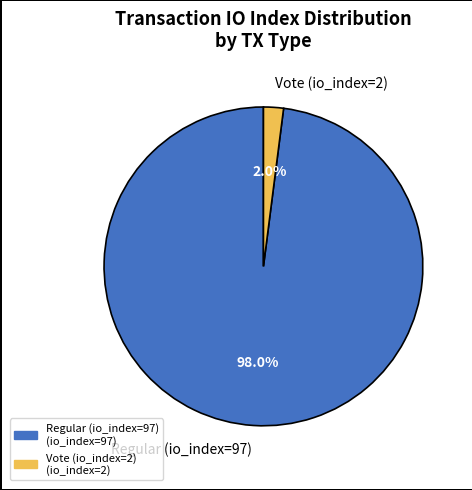

Which category accounts for the majority?

Regular (io_index=97)